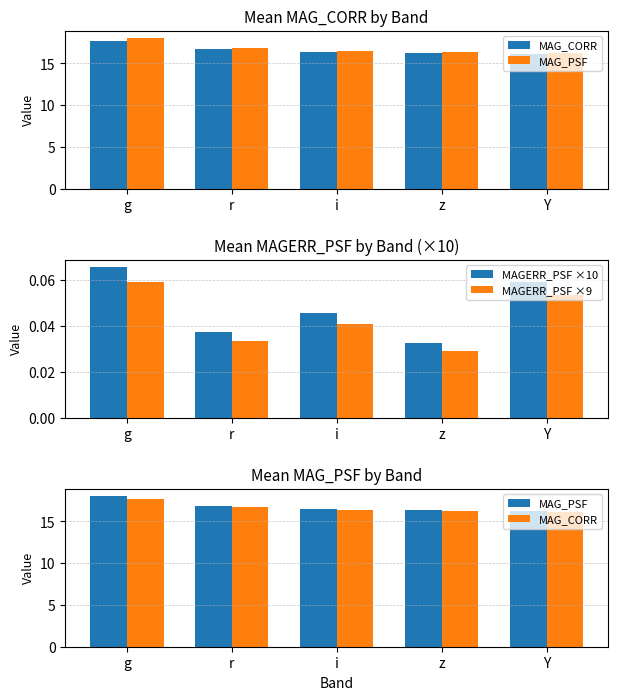

What is the highest value of the MAG_CORR series?

17.7